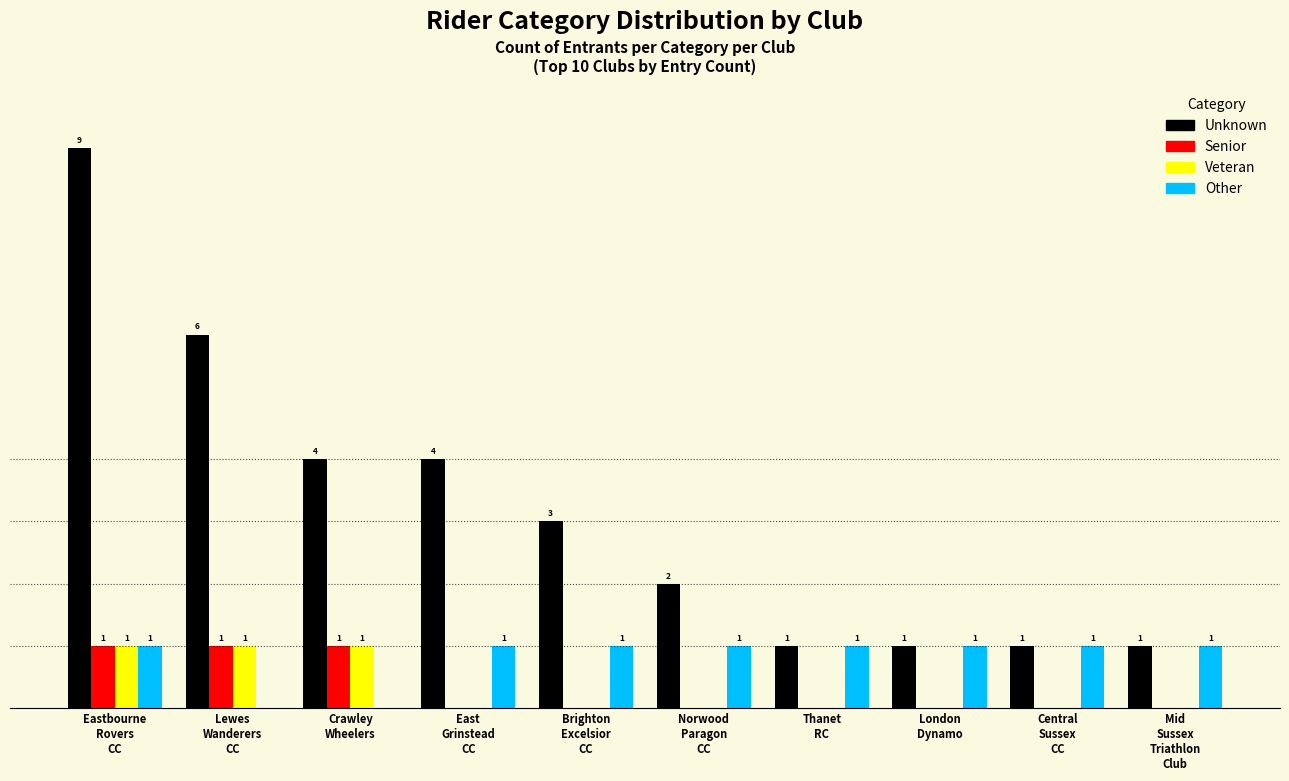

Which series has the largest total across all categories?

Unknown